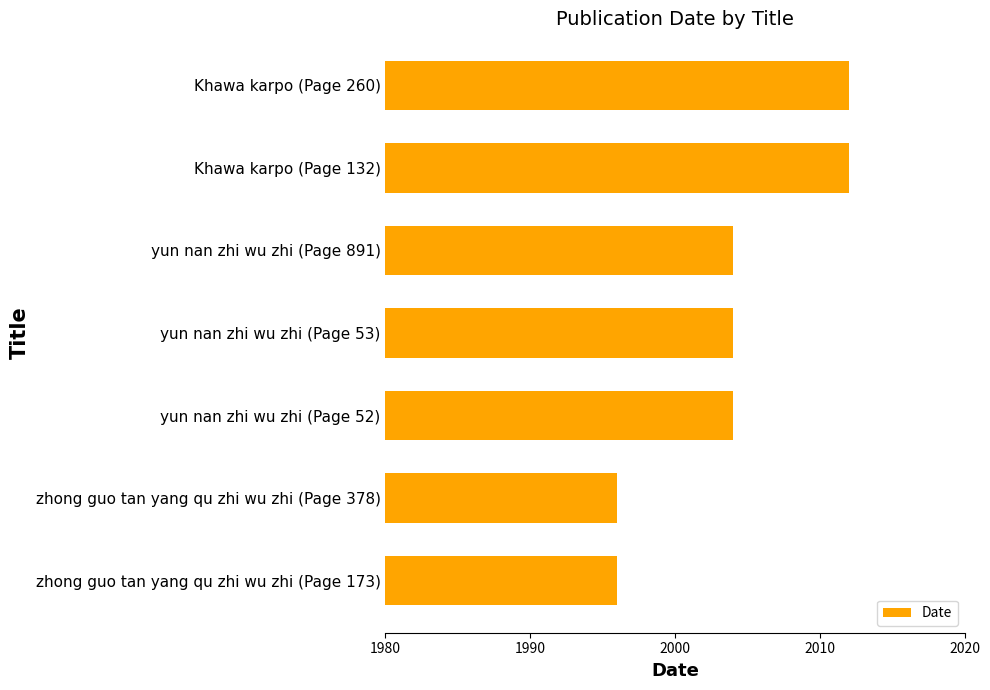

What is the difference between the values at yun nan zhi wu zhi (Page 891) and Khawa karpo (Page 260)?

8